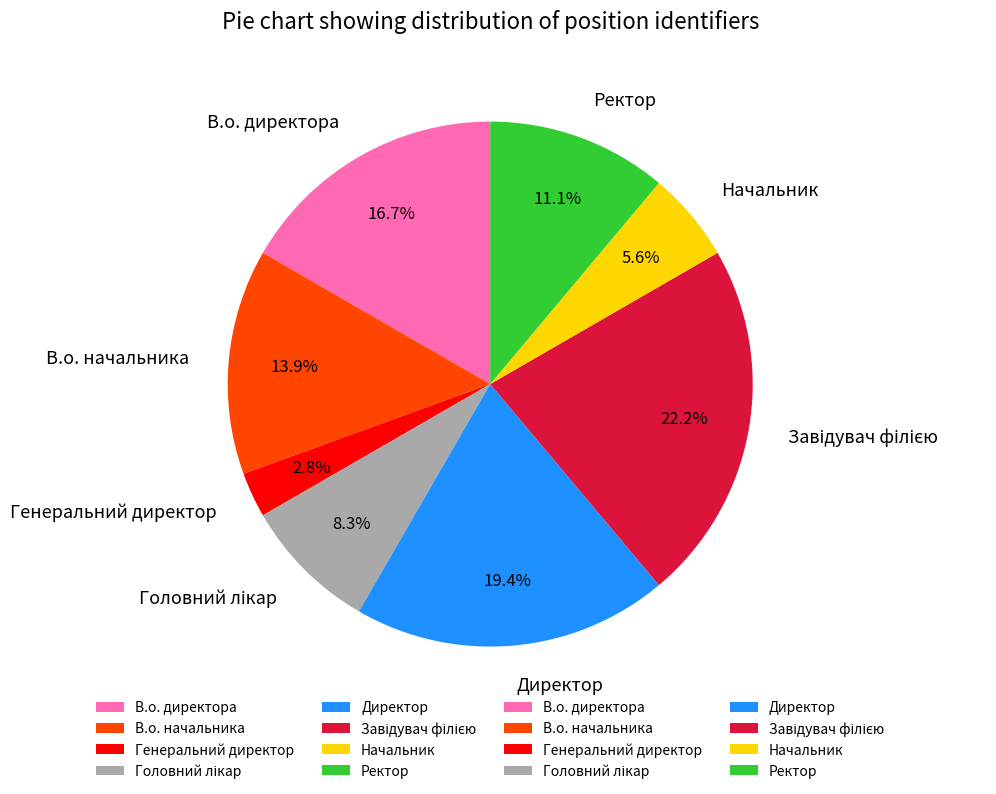

Combined, do Начальник and В.о. начальника account for over 50%?

No